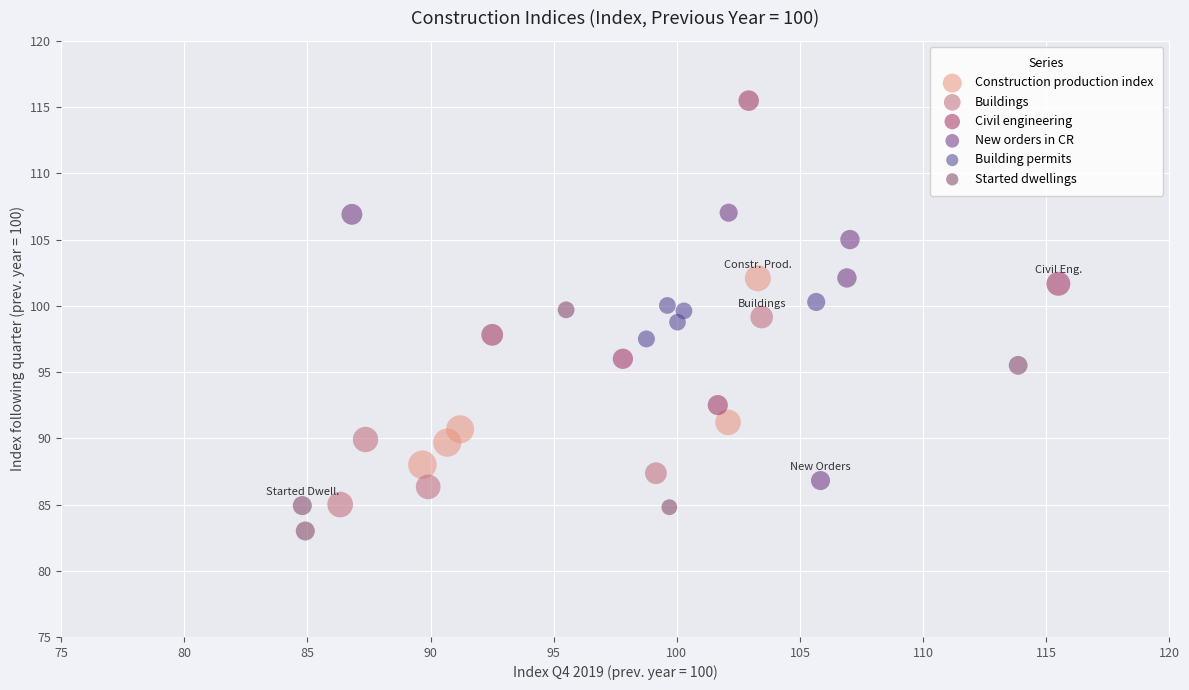

Which series reaches the minimum Y coordinate?

Started dwellings